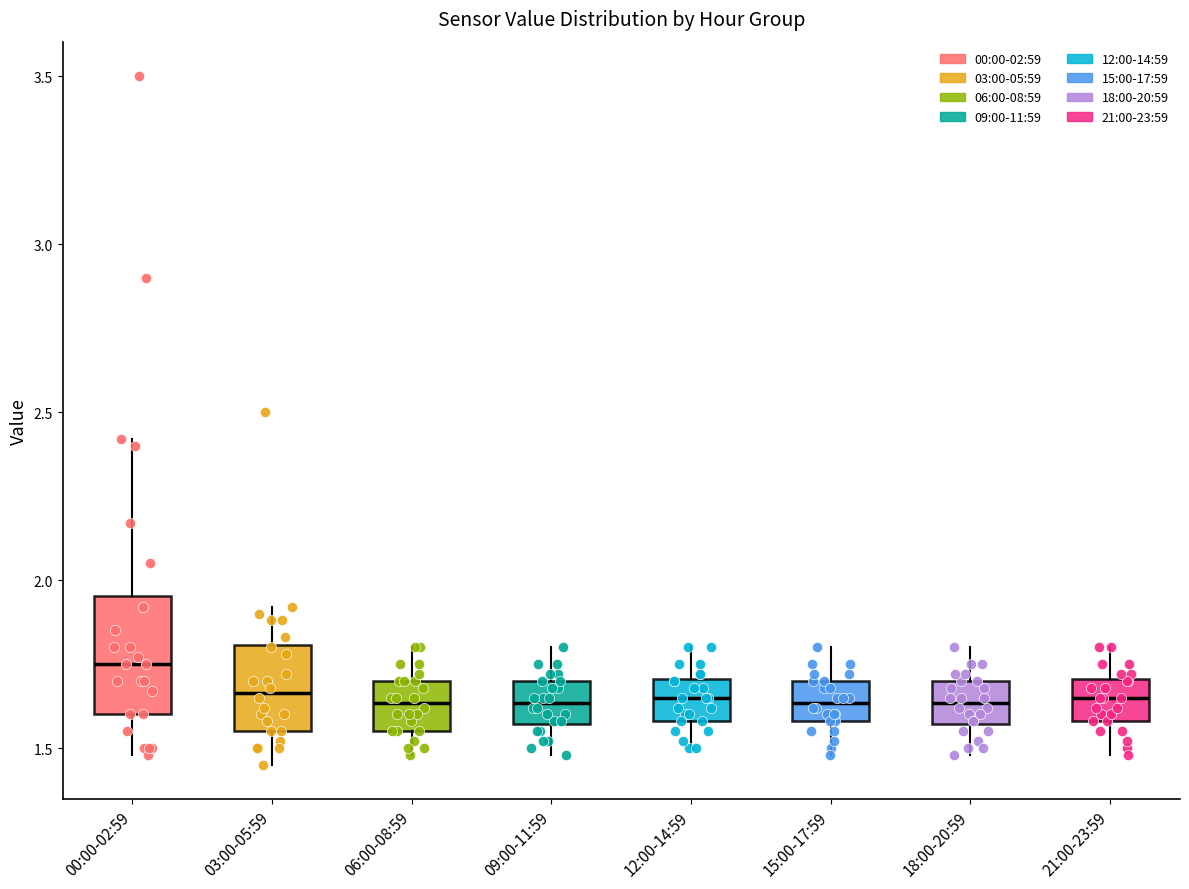

Which box's median line is the highest?

00:00-02:59